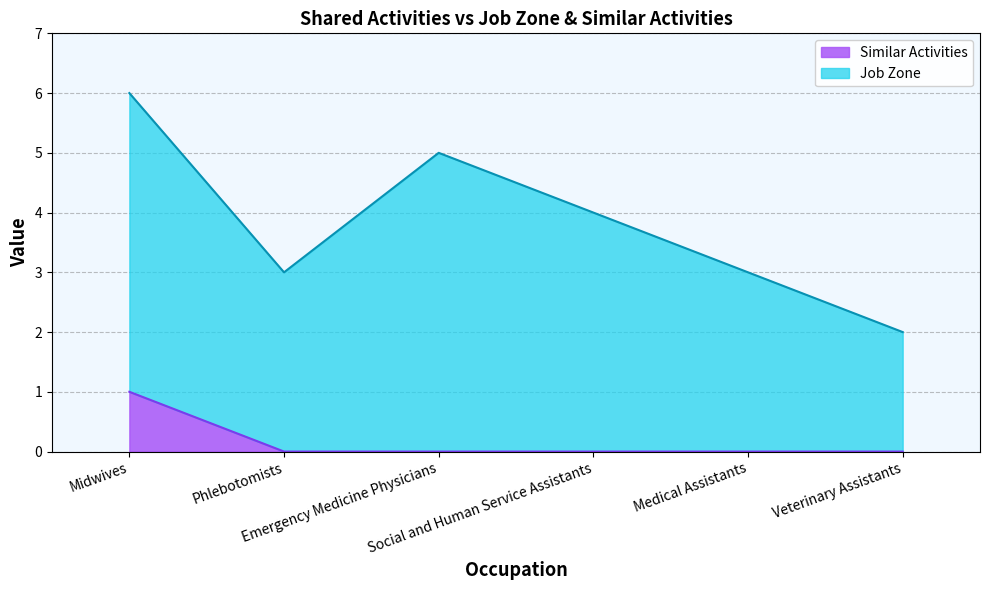

What are all the series names shown in the legend?

Similar Activities, Job Zone